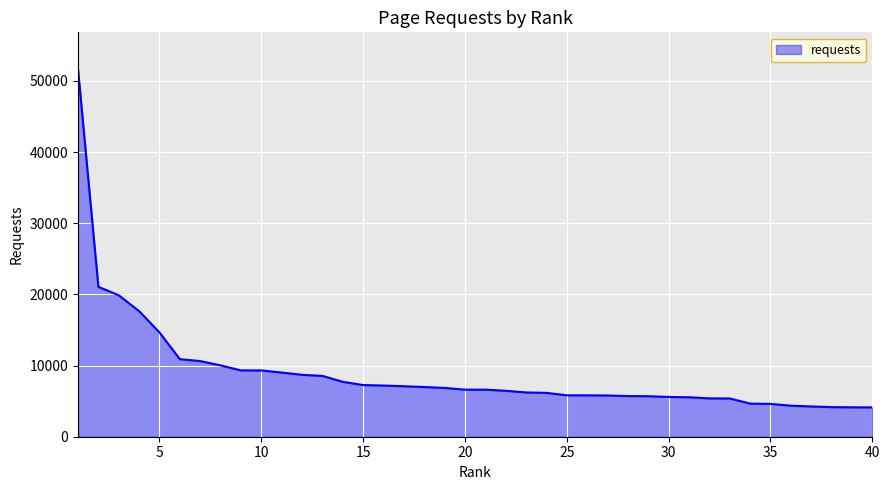

What is the difference between the maximum and minimum values?

47538